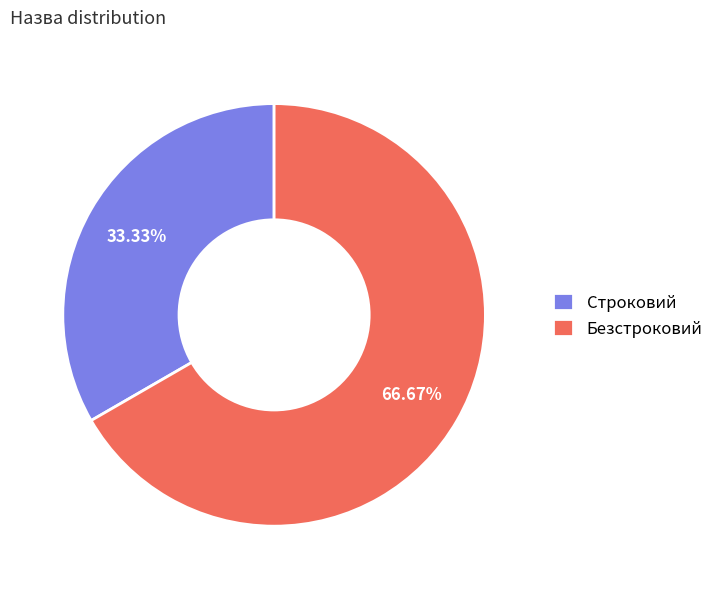

Does Строковий account for over 50% of the chart?

No